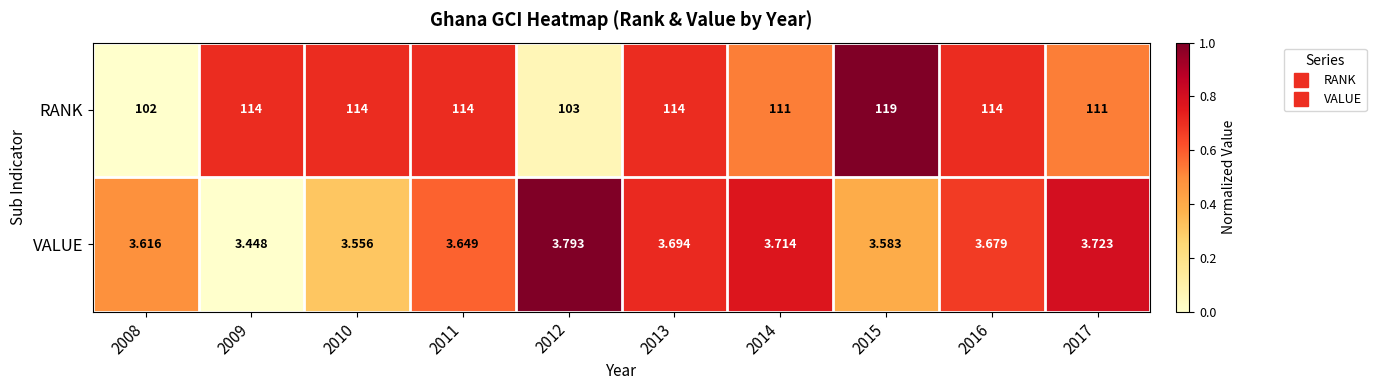

List the series in order of their peak value, highest first.

RANK, VALUE